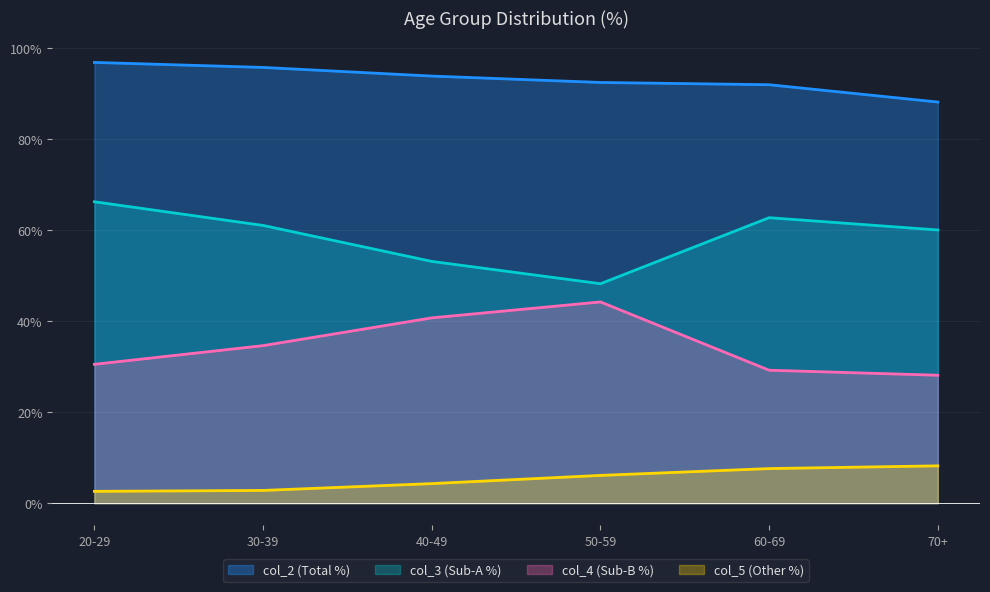

List the labels in order of col_4 (Sub-B %) value, largest first.

50-59, 40-49, 30-39, 20-29, 60-69, 70+